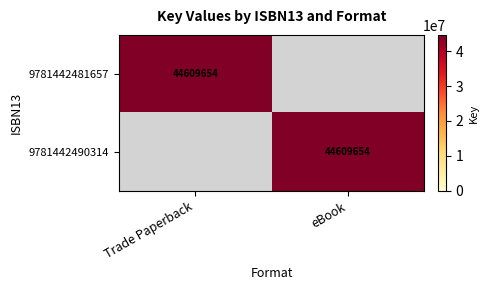

Is it true that 9781442490314 equals 44609654 at eBook?

True